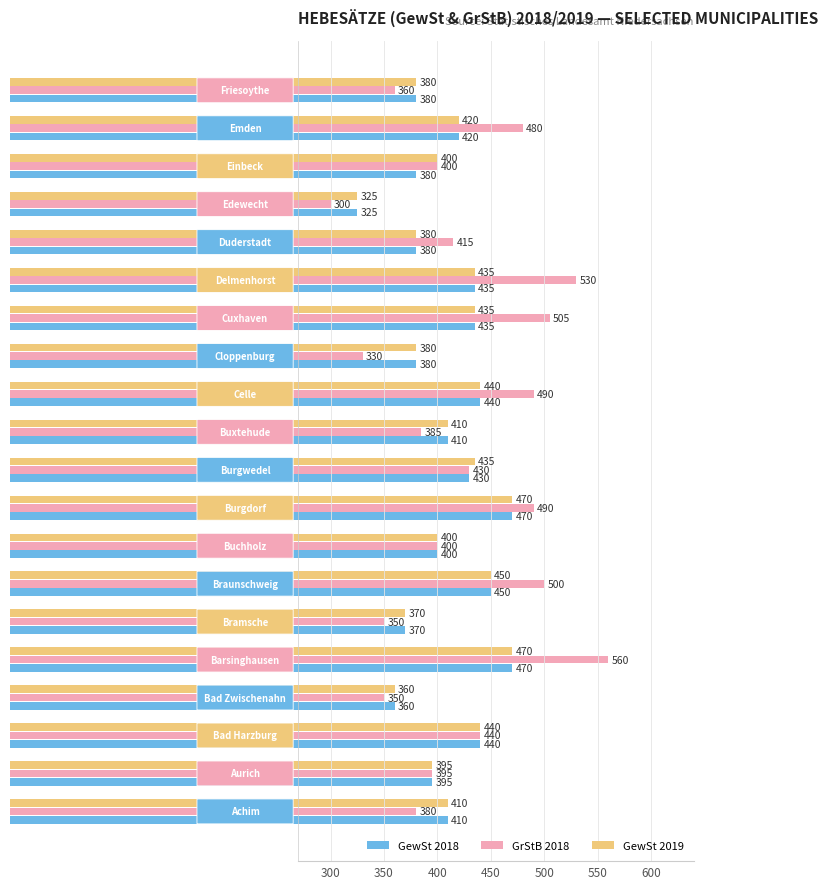

What is the minimum value for GewSt 2018?

325